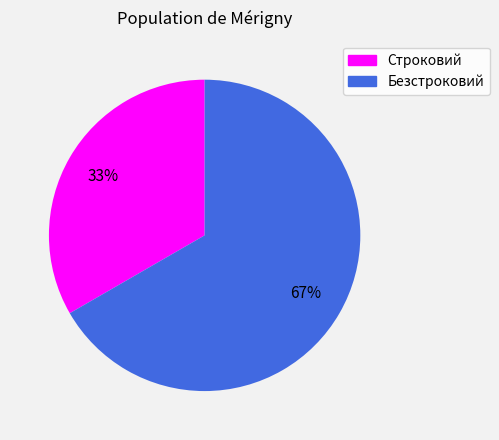

Which slice represents more than half of the pie?

Безстроковий